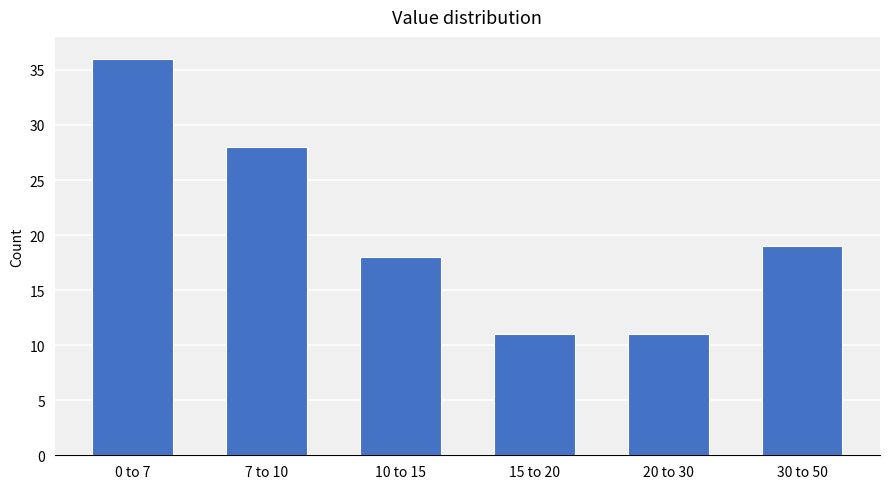

Reading right to left, transcribe all the data shown in this chart.

30 to 50=19	20 to 30=11	15 to 20=11	10 to 15=18	7 to 10=28	0 to 7=36